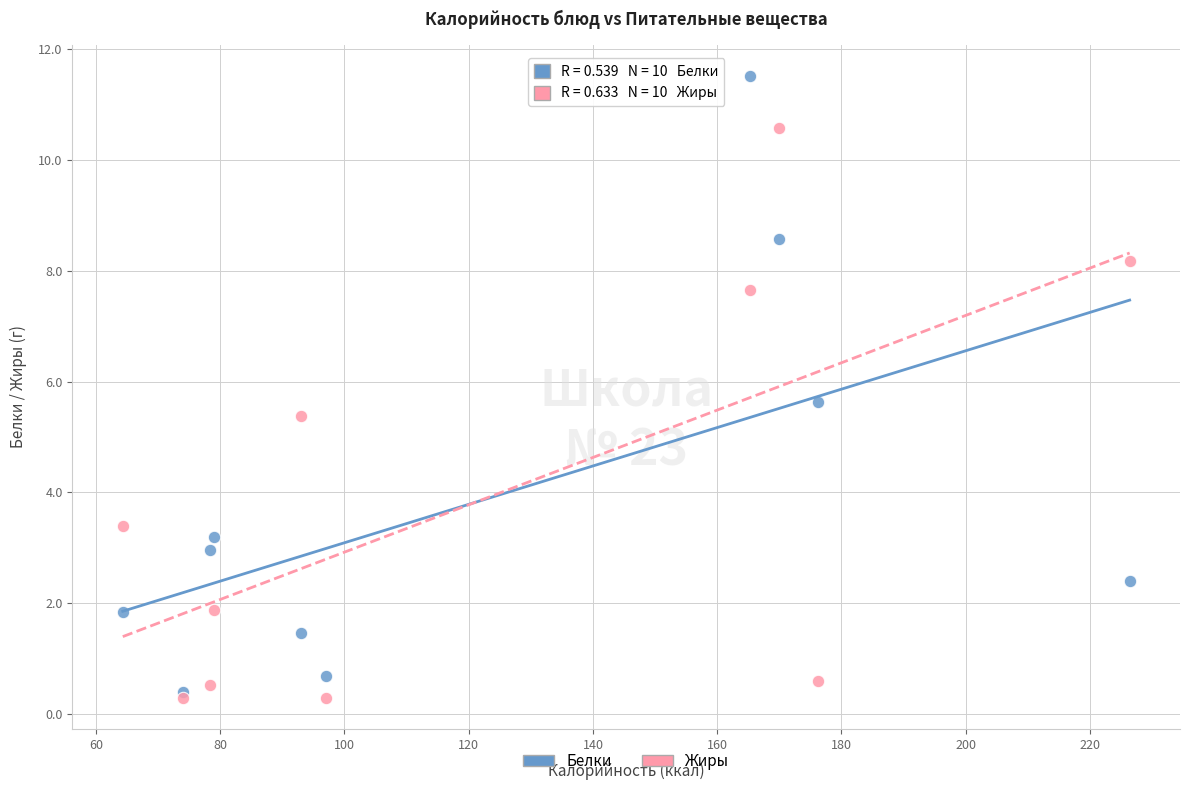

Which series has the largest Y range (max minus min)?

Белки